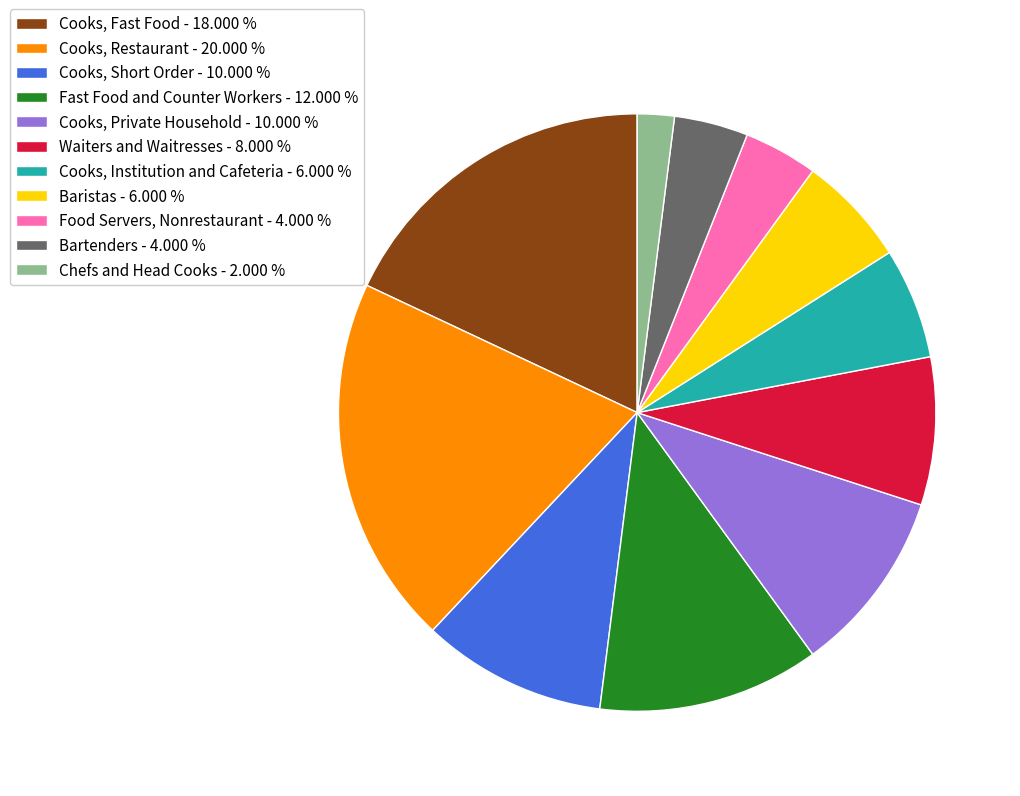

What is the largest slice in the pie chart?

Cooks, Restaurant